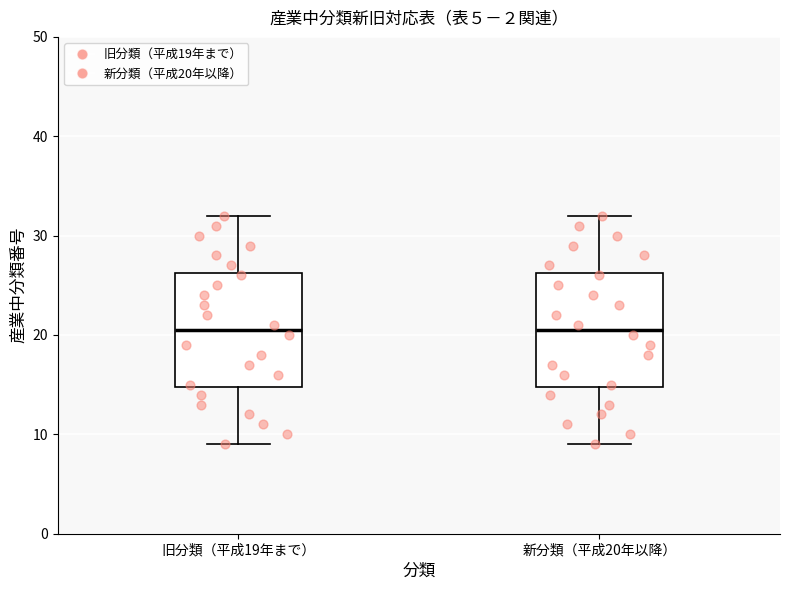

Where is the lower edge of the box for 旧分類（平成19年まで） on the y-axis? The values are not printed on the chart, so give them approximately, as read against the axis.

15